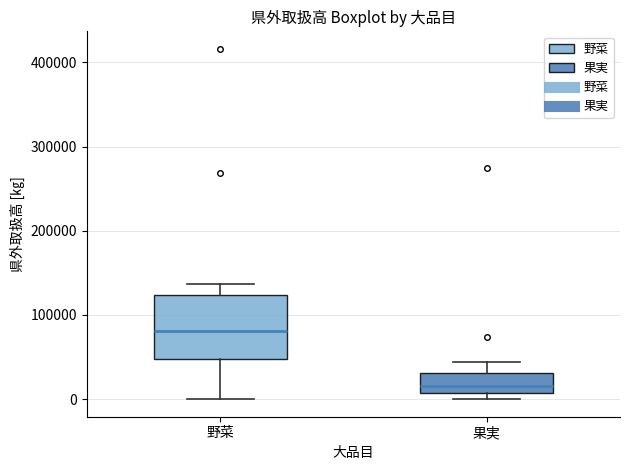

Which box has the highest median line?

野菜